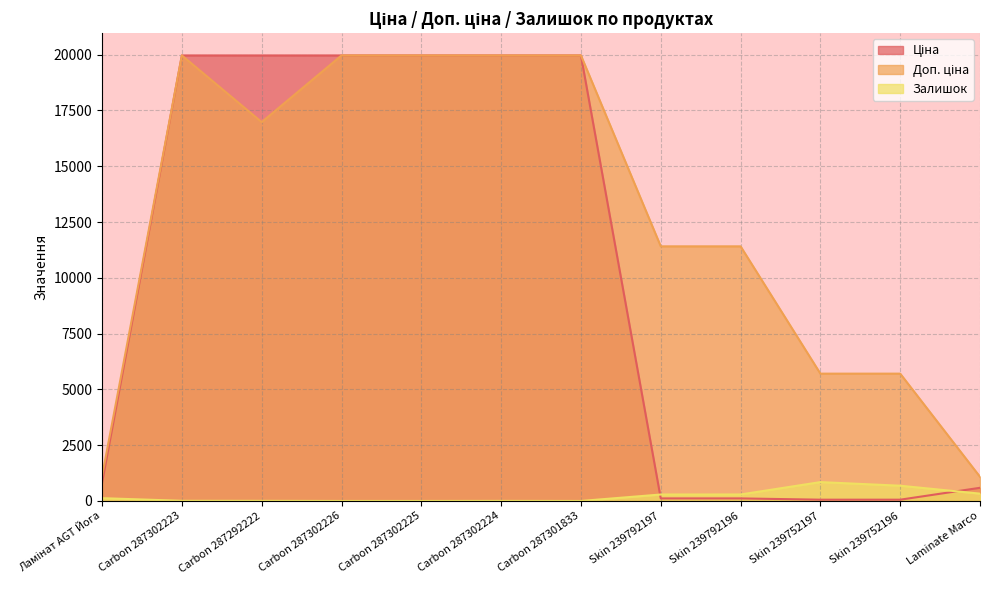

The value of Ціна at Skin 239752197 is 57.0. True or false?

True